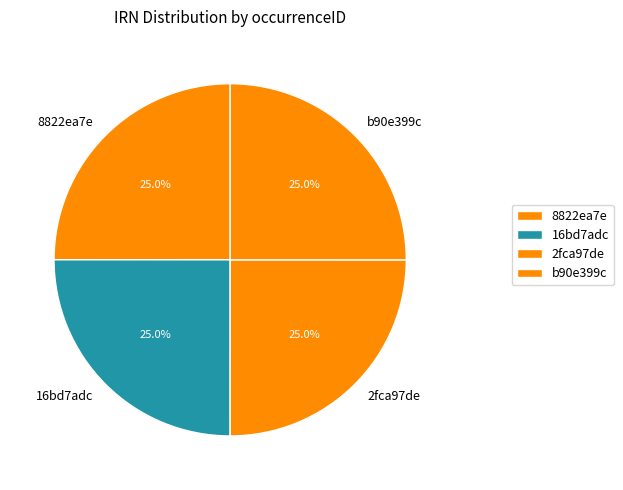

To the nearest percent, what portion does 2fca97de represent?

25%